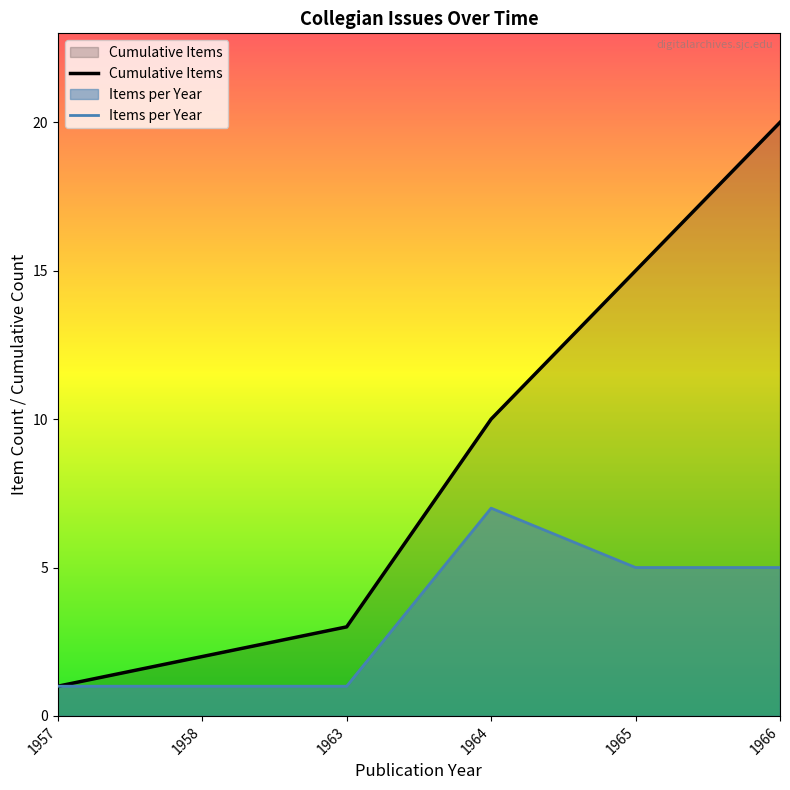

Reading left to right, list all the values displayed in this chart.

Cumulative Items: 1957=1	1958=2	1963=3	1964=10	1965=15	1966=20
Items per Year: 1957=1	1958=1	1963=1	1964=7	1965=5	1966=5